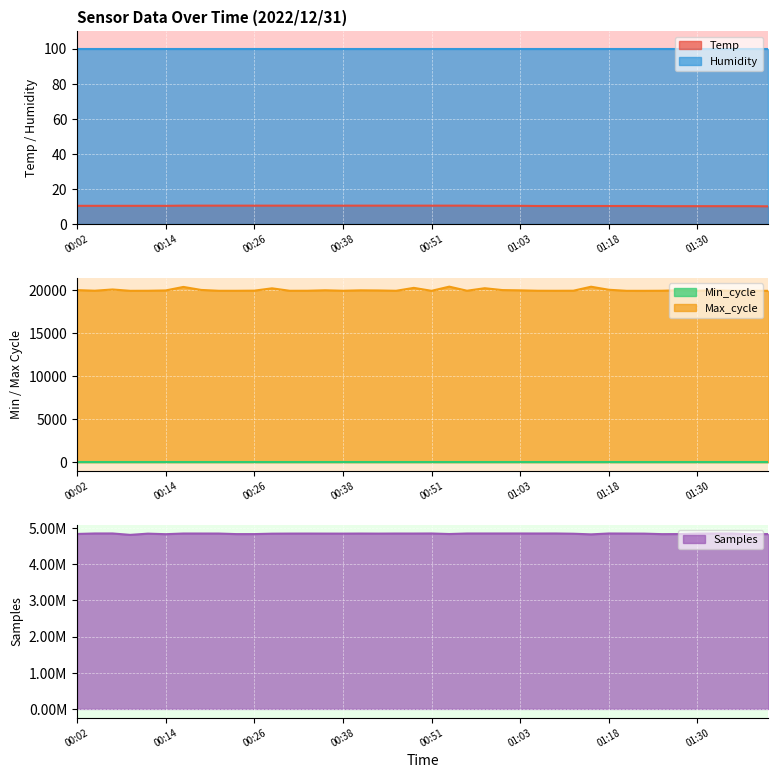

True or false: Temp and Humidity intersect in this chart.

False